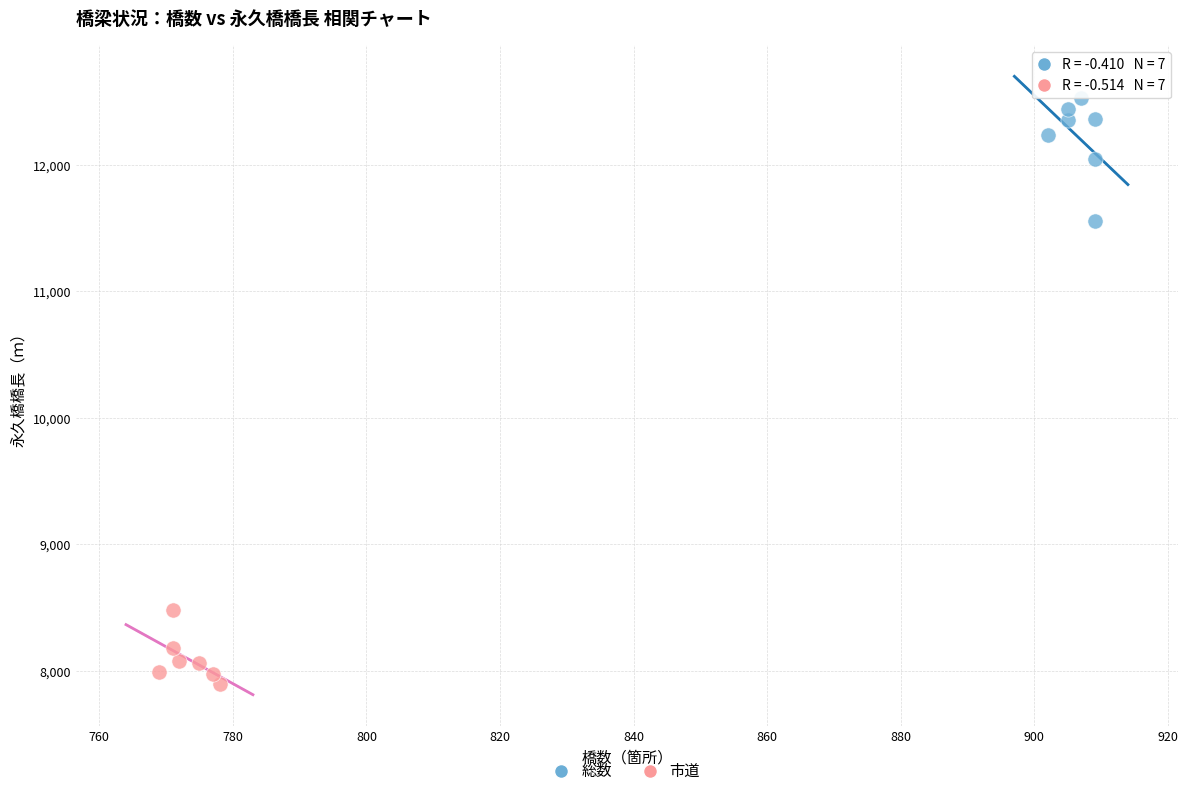

Which series reaches the minimum Y coordinate?

市道